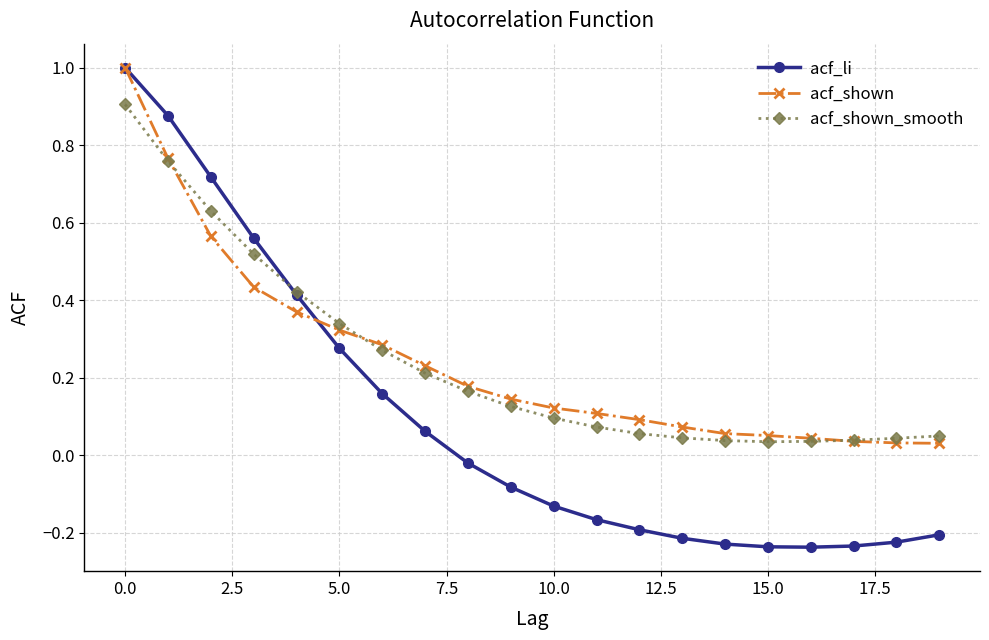

Which series has the widest spread of values?

acf_li